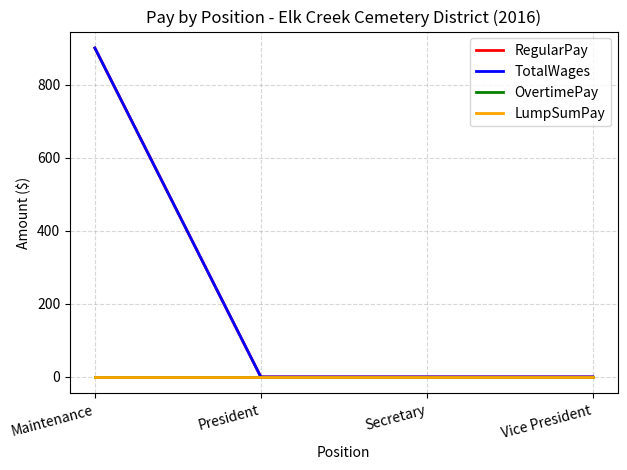

Is this an area chart (filled region under the line)?

No